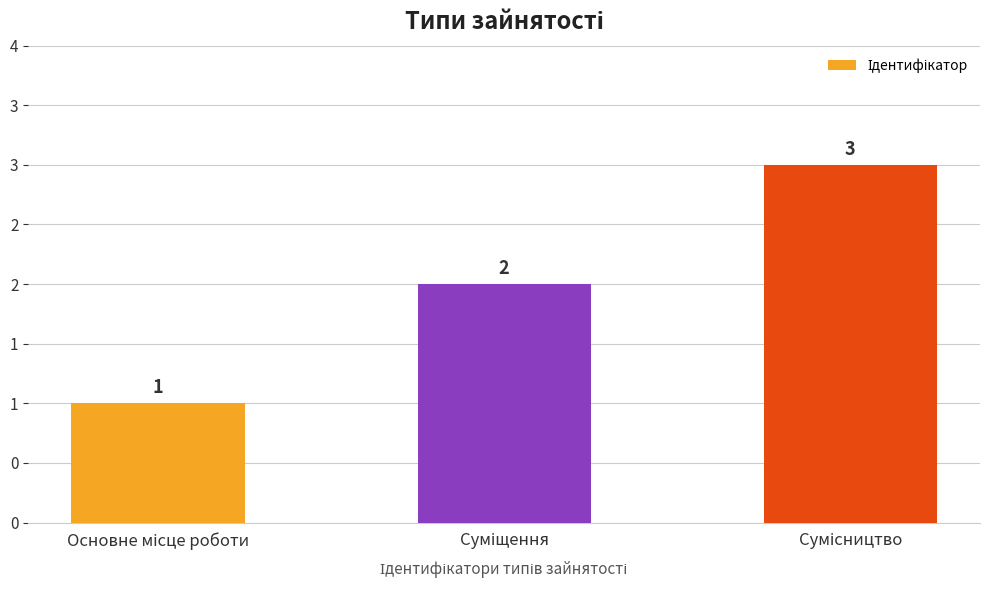

Between Сумісництво and Суміщення, which is larger?

Сумісництво